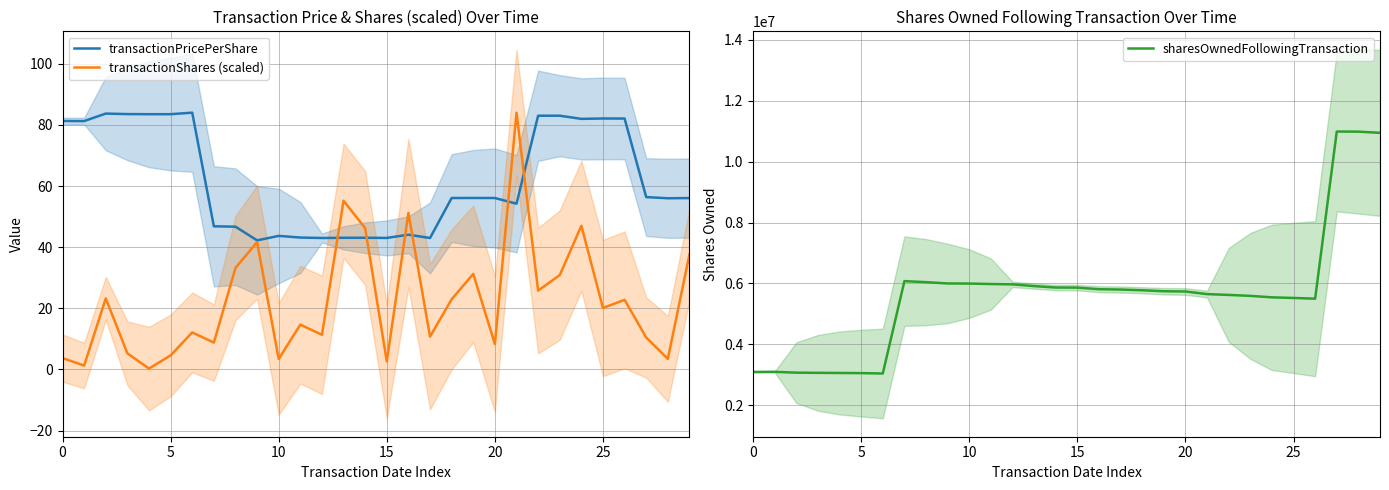

How many interior local peaks does the transactionPricePerShare series have?

8